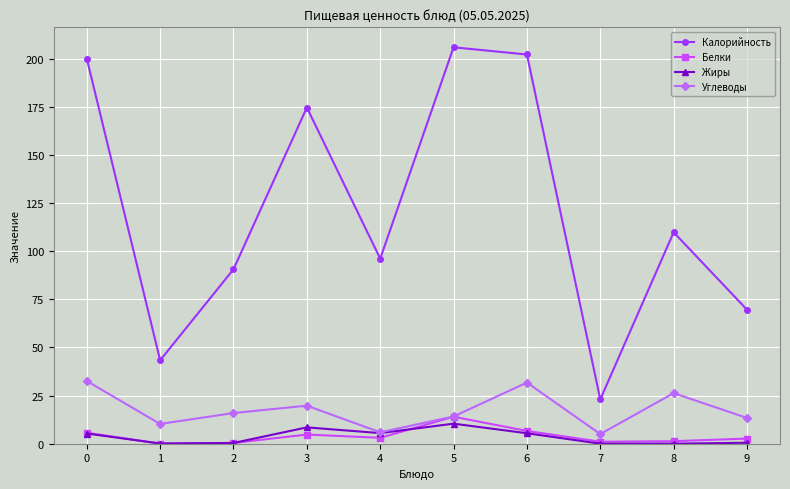

How many distinct data groups are displayed?

4